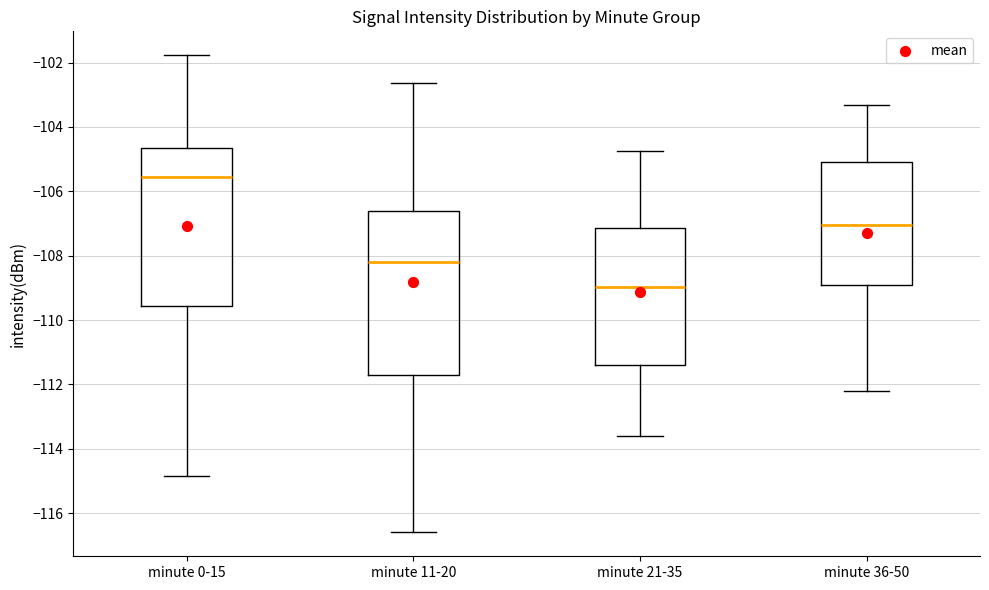

Which box has the highest median line?

minute 0-15